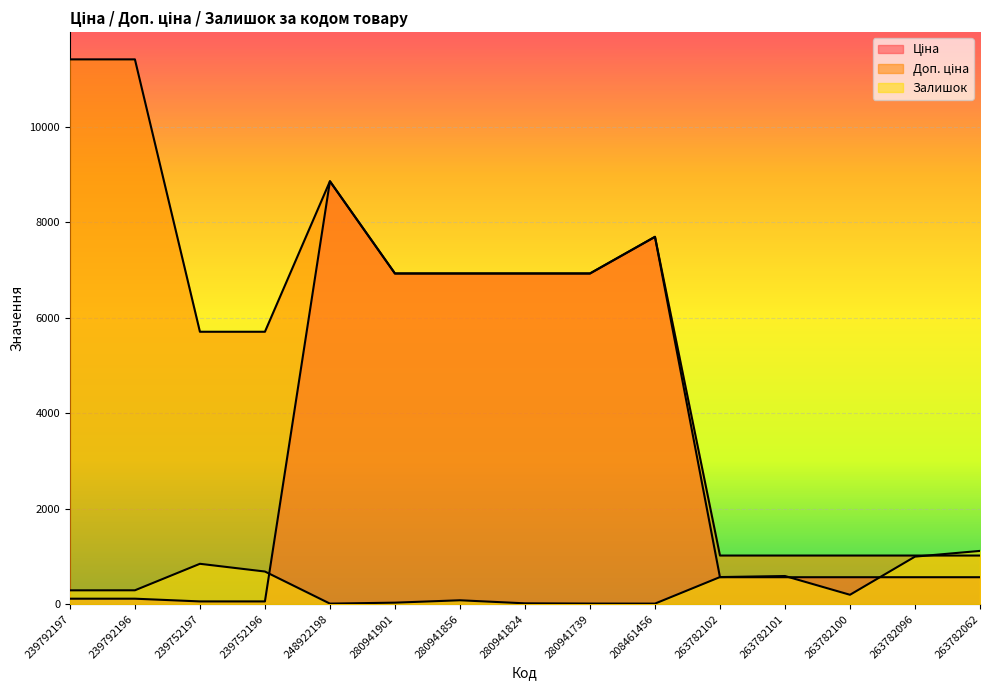

How many interior local peaks does the Ціна series have?

2